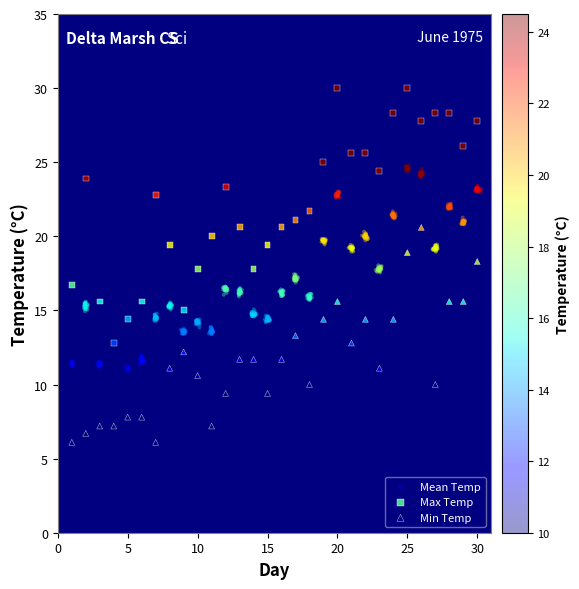

Which series contains the lowest Y value?

Min Temp